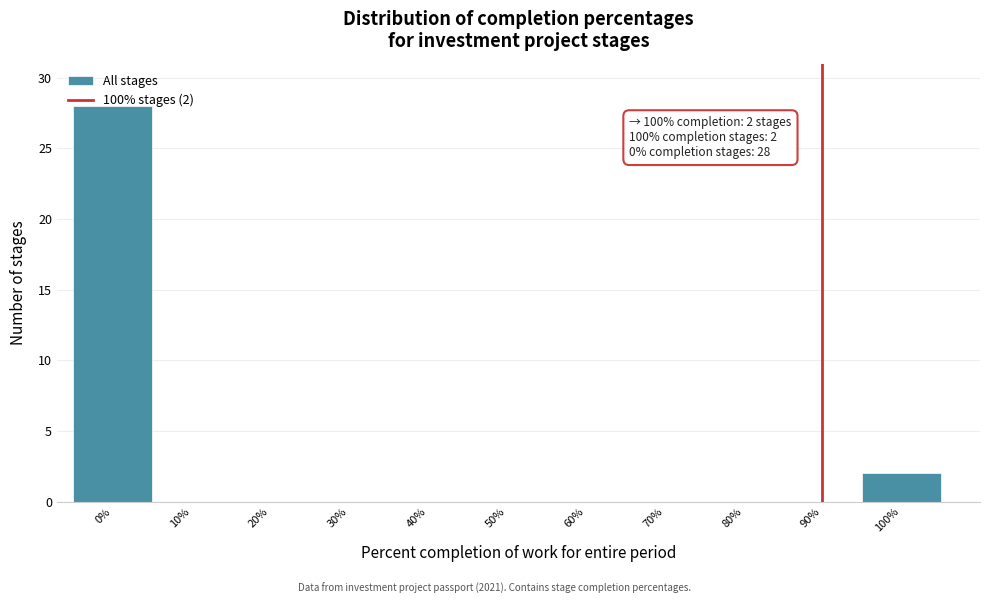

Which has a higher value, 60% or 100%?

100%